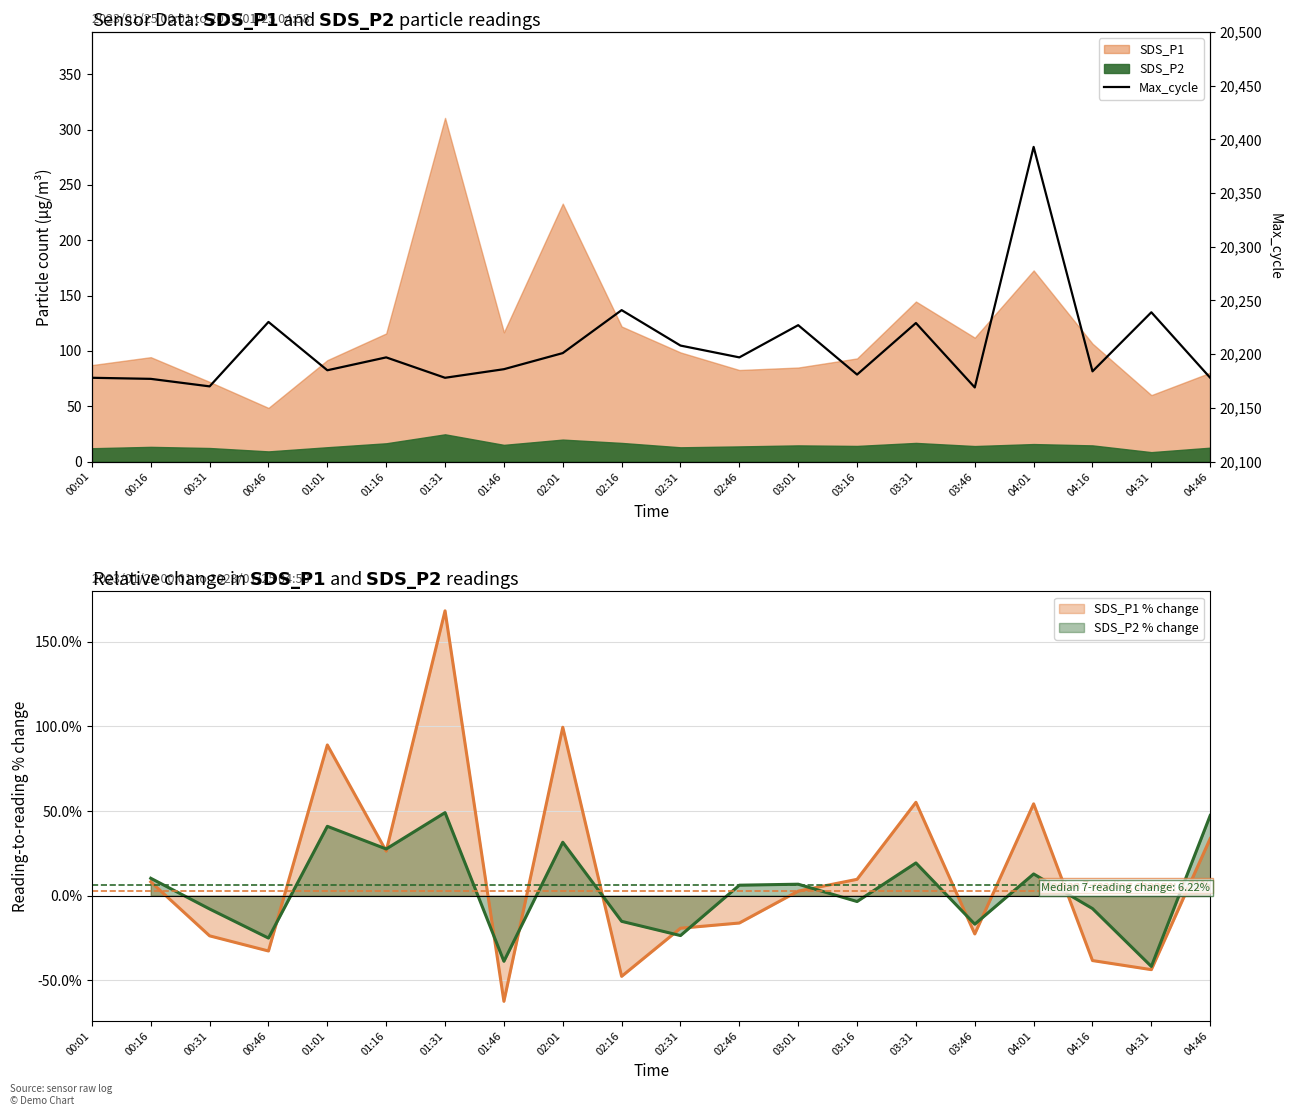

True or false: there are more than 0 points higher than both neighbors.

True